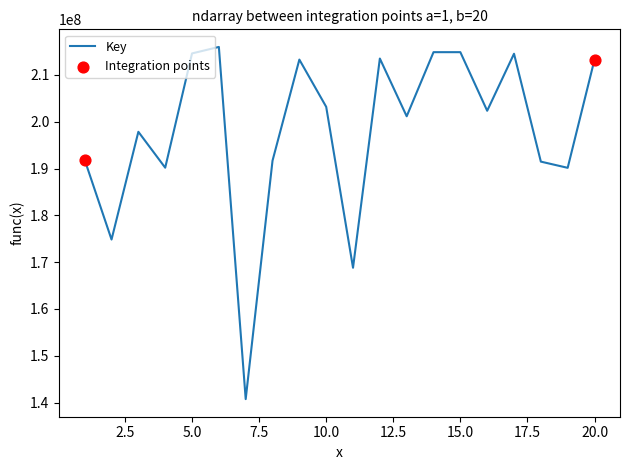

What is the difference between the maximum and minimum values?

75240721